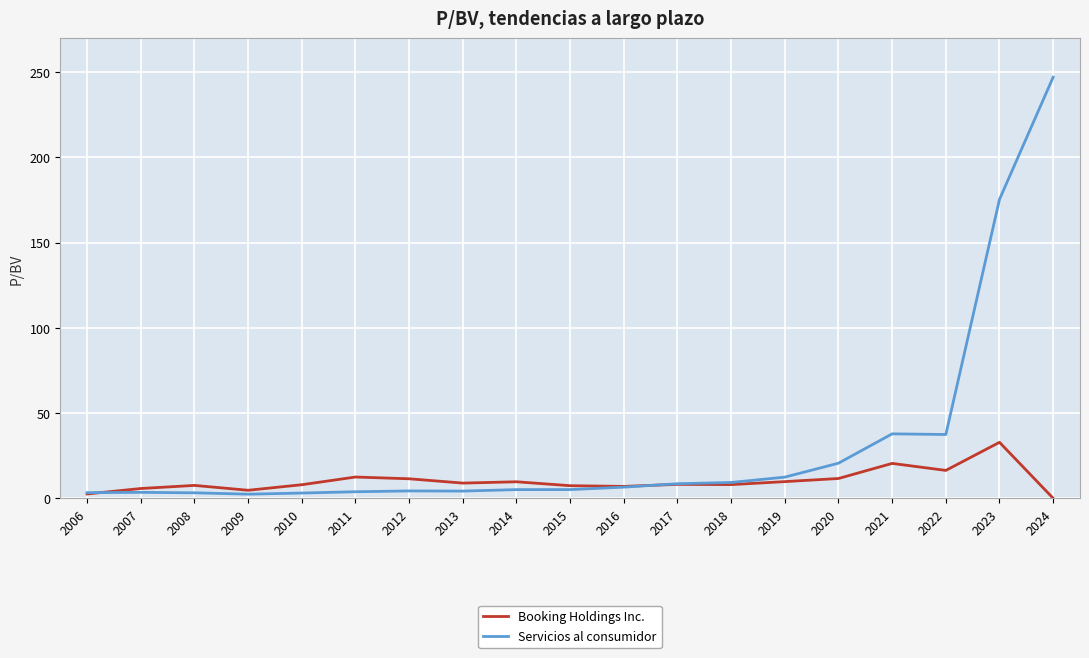

What is the difference between the maximum and second lowest values in the Booking Holdings Inc. series?

30.3